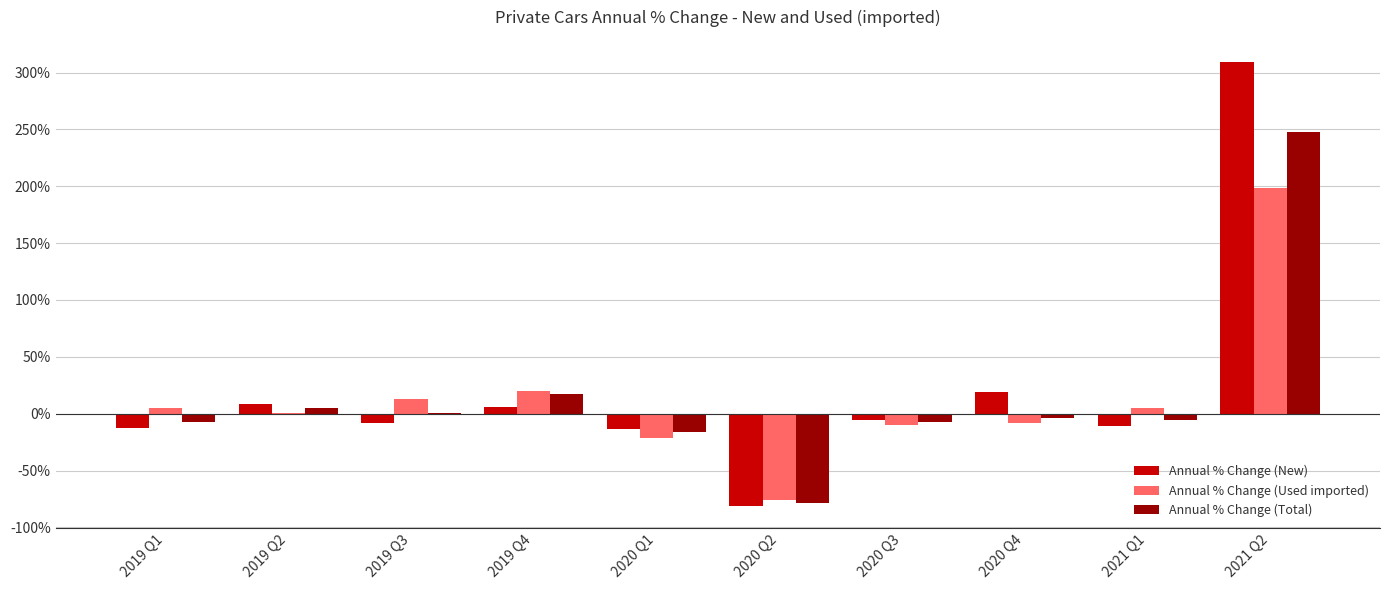

What is the maximum value for Annual % Change (Total)?

247.7